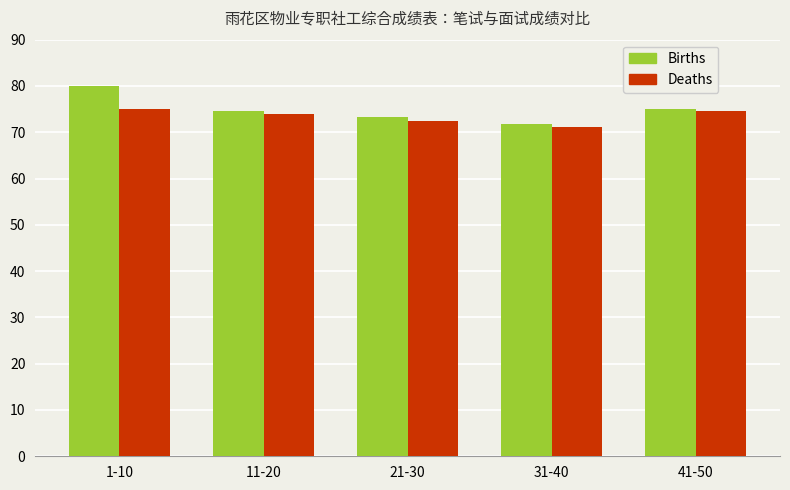

At which label is Deaths closest to 73?

21-30